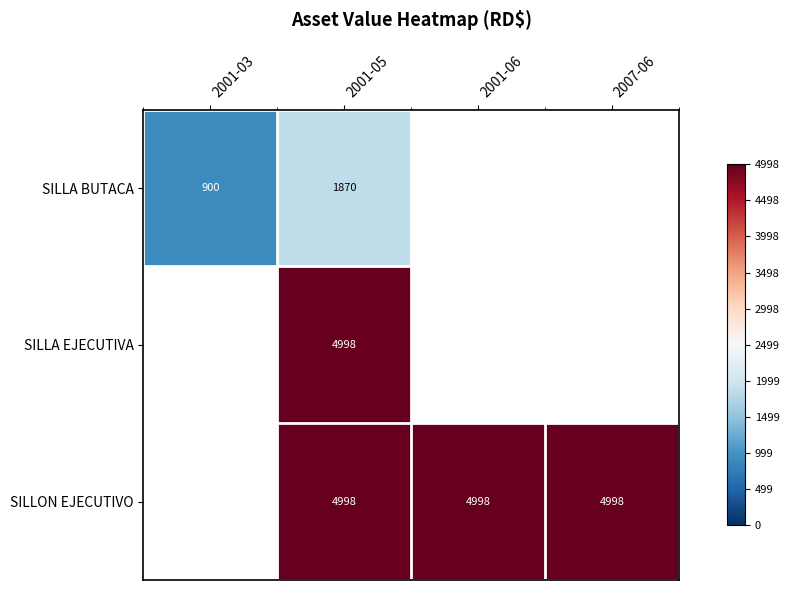

True or false: SILLA BUTACA has a value of -0.3 at 2001-03.

False